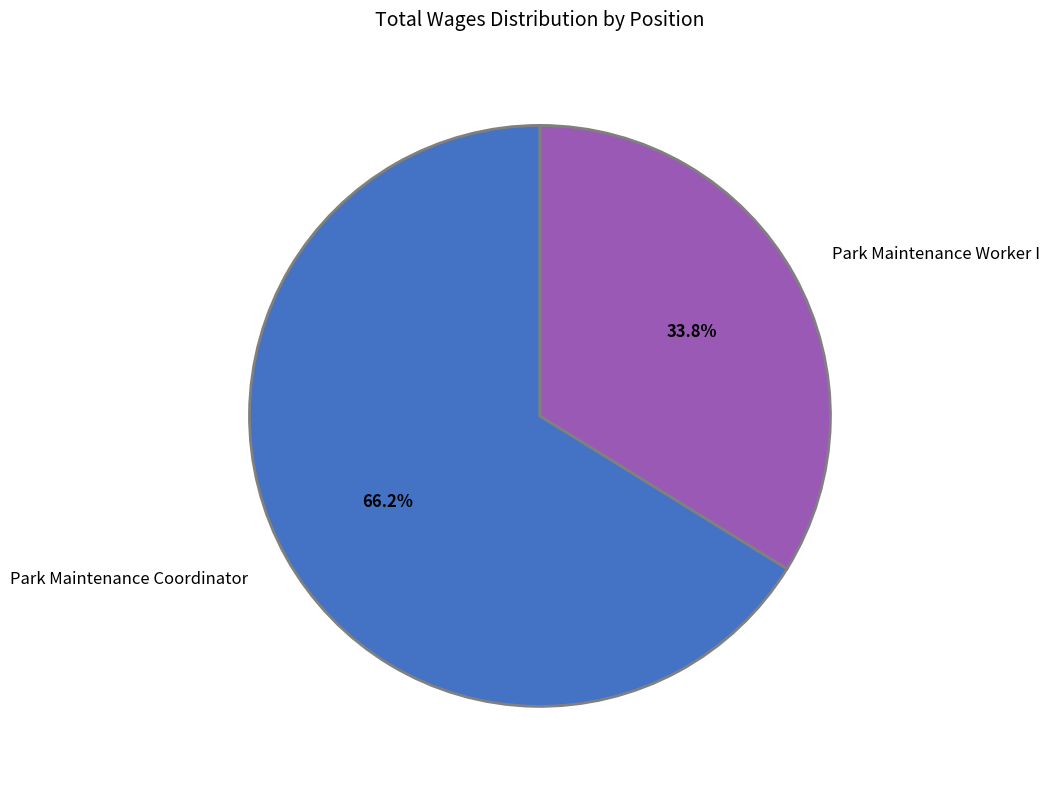

To the nearest percent, what portion does Park Maintenance Coordinator represent?

66%